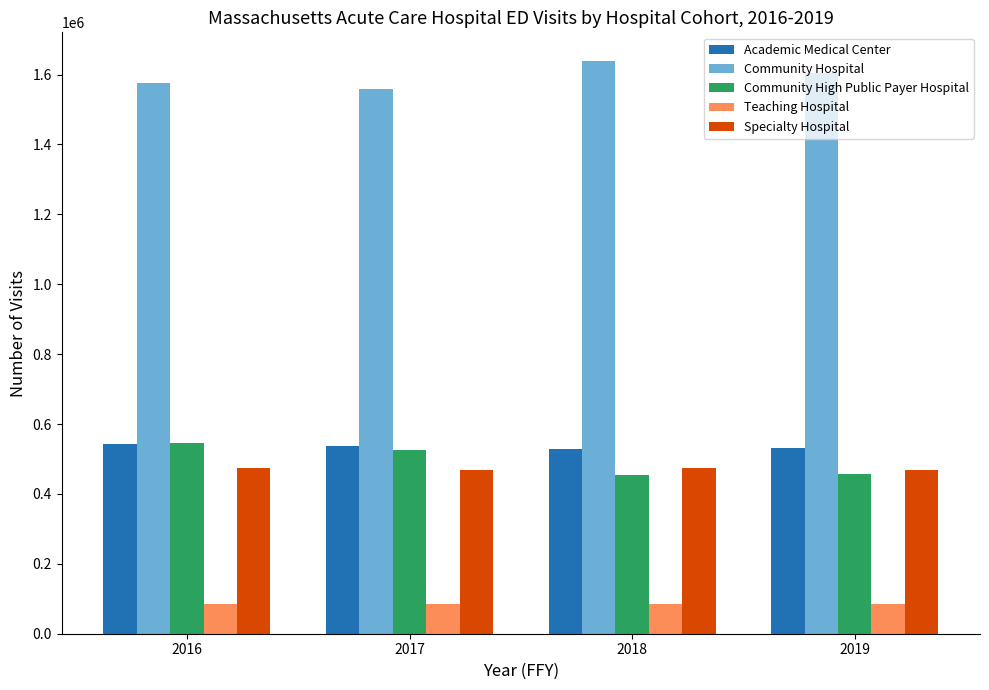

What is the difference between the maximum and minimum values in the Community High Public Payer Hospital series?

89014